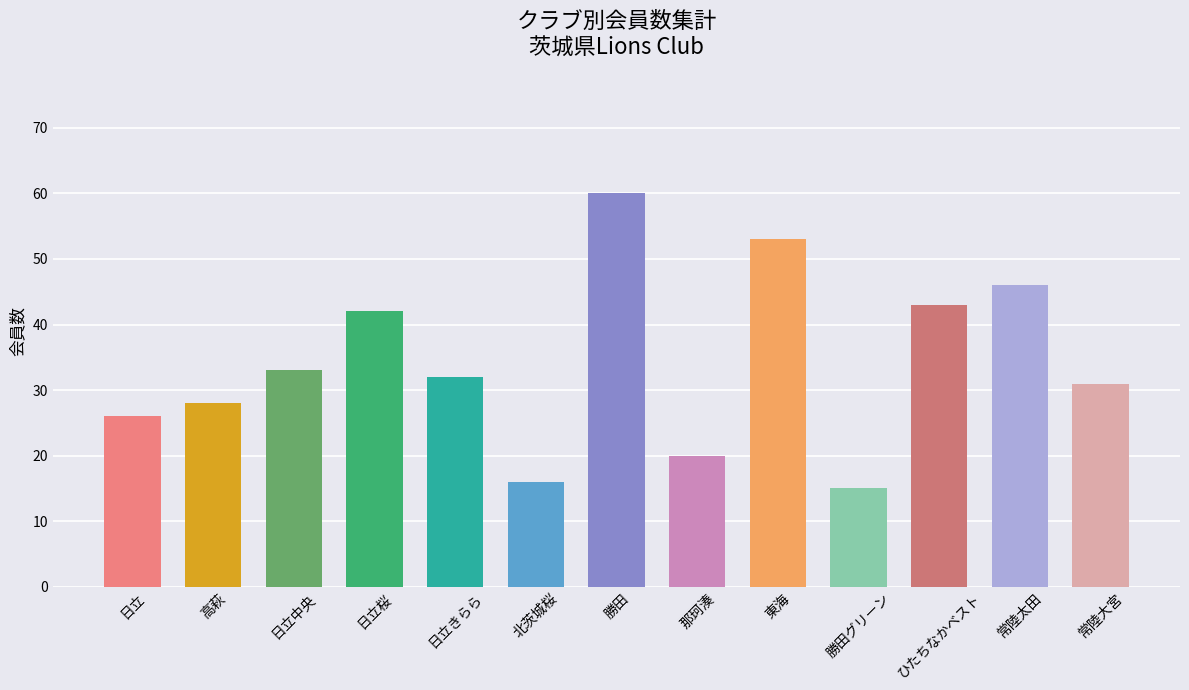

What is the ratio of the value at 勝田グリーン to the value at 常陸太田?

0.3